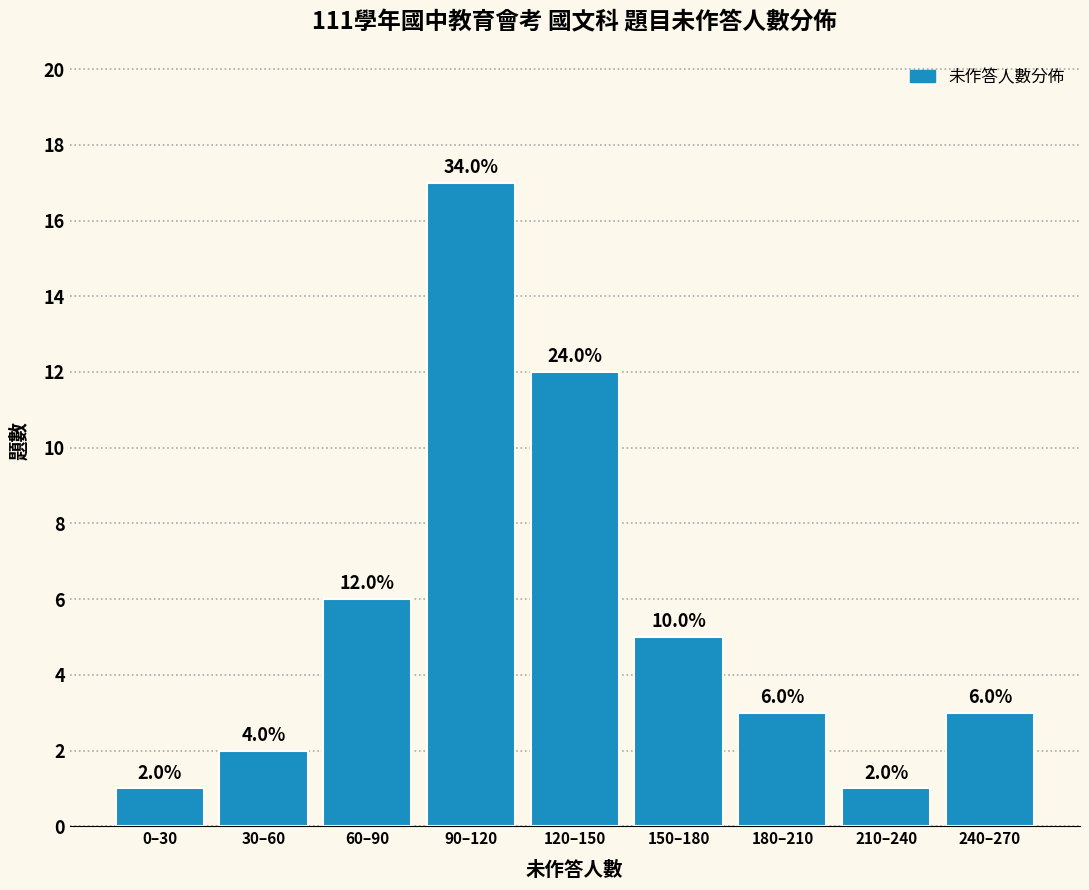

Reading left to right, list all the values displayed in this chart.

0–30=1	30–60=2	60–90=6	90–120=17	120–150=12	150–180=5	180–210=3	210–240=1	240–270=3